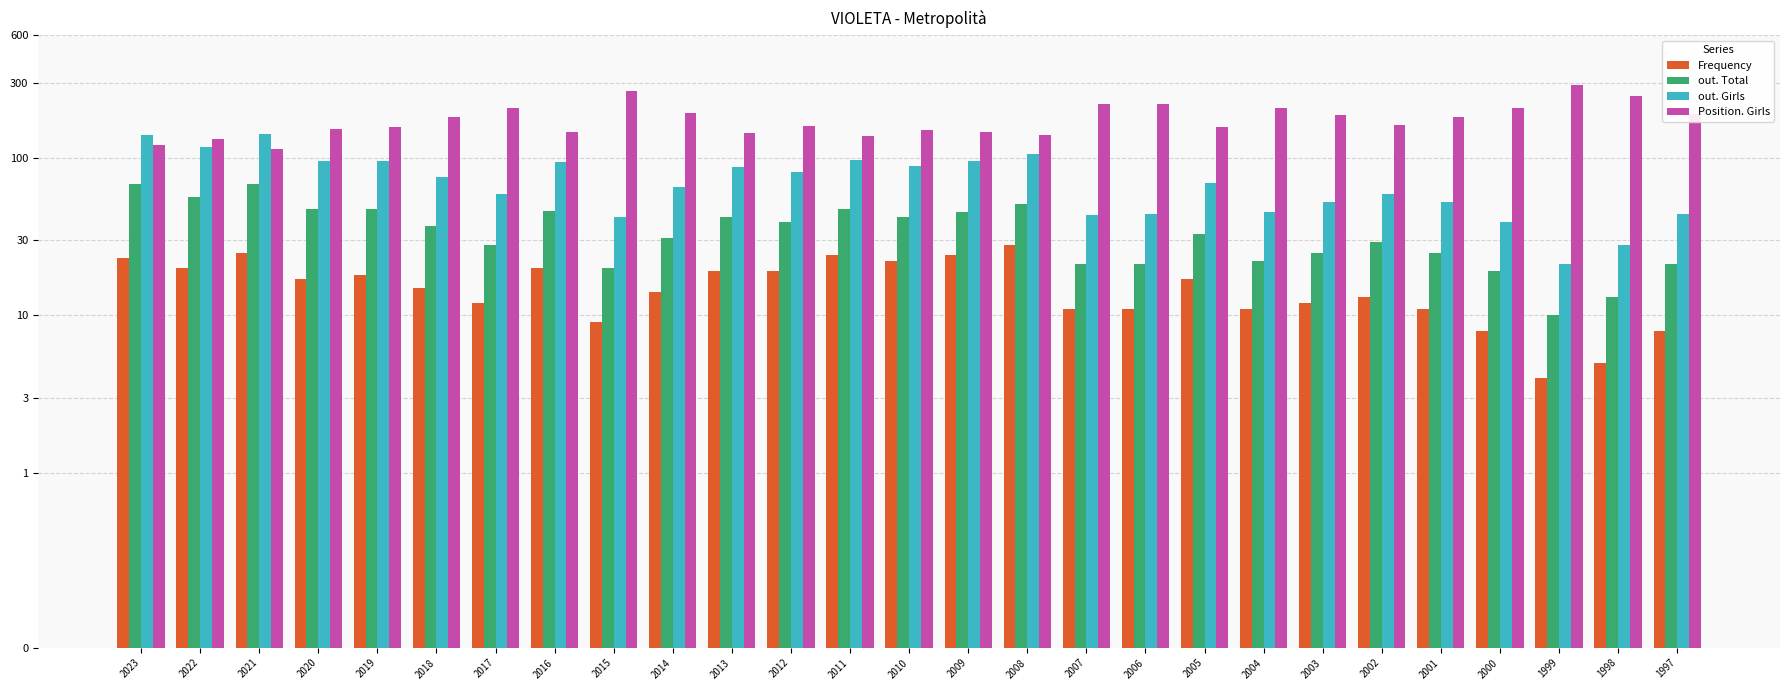

At which category does the chart reach its peak across all series?

1999